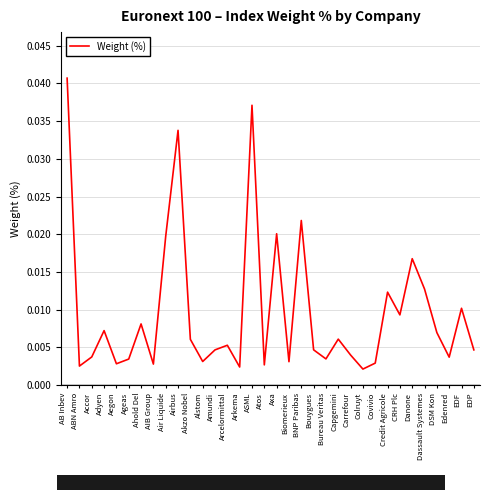

Which label corresponds to the largest value in the chart?

AB Inbev